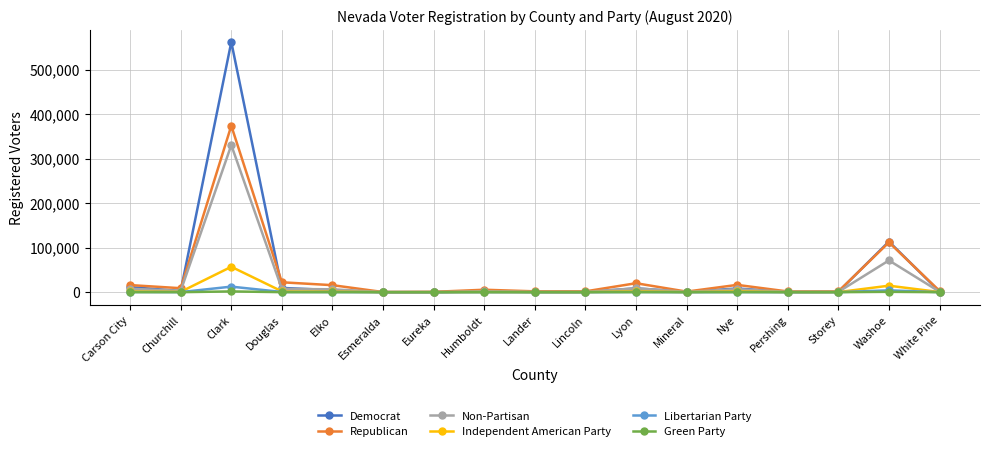

Where is the first local maximum for Non-Partisan?

Clark